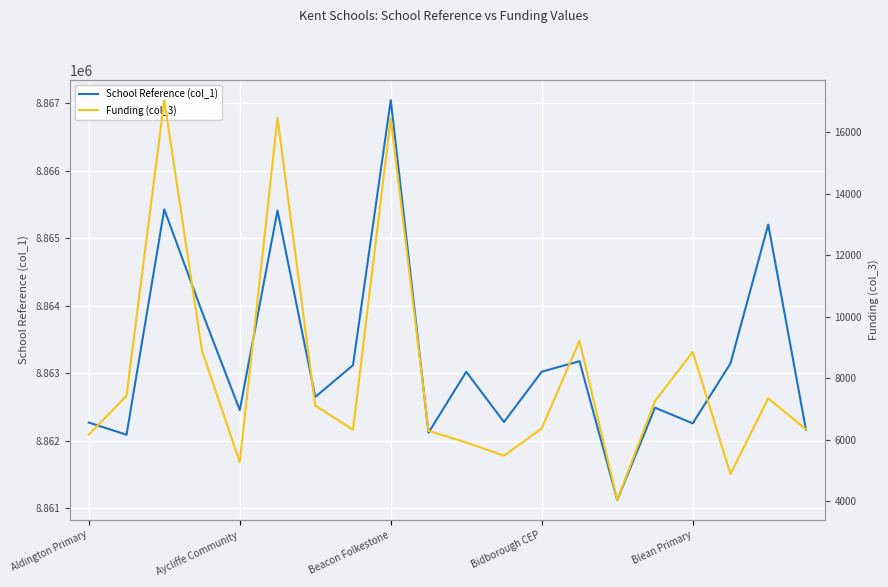

What is the maximum value for School Reference (col_1)?

8867043